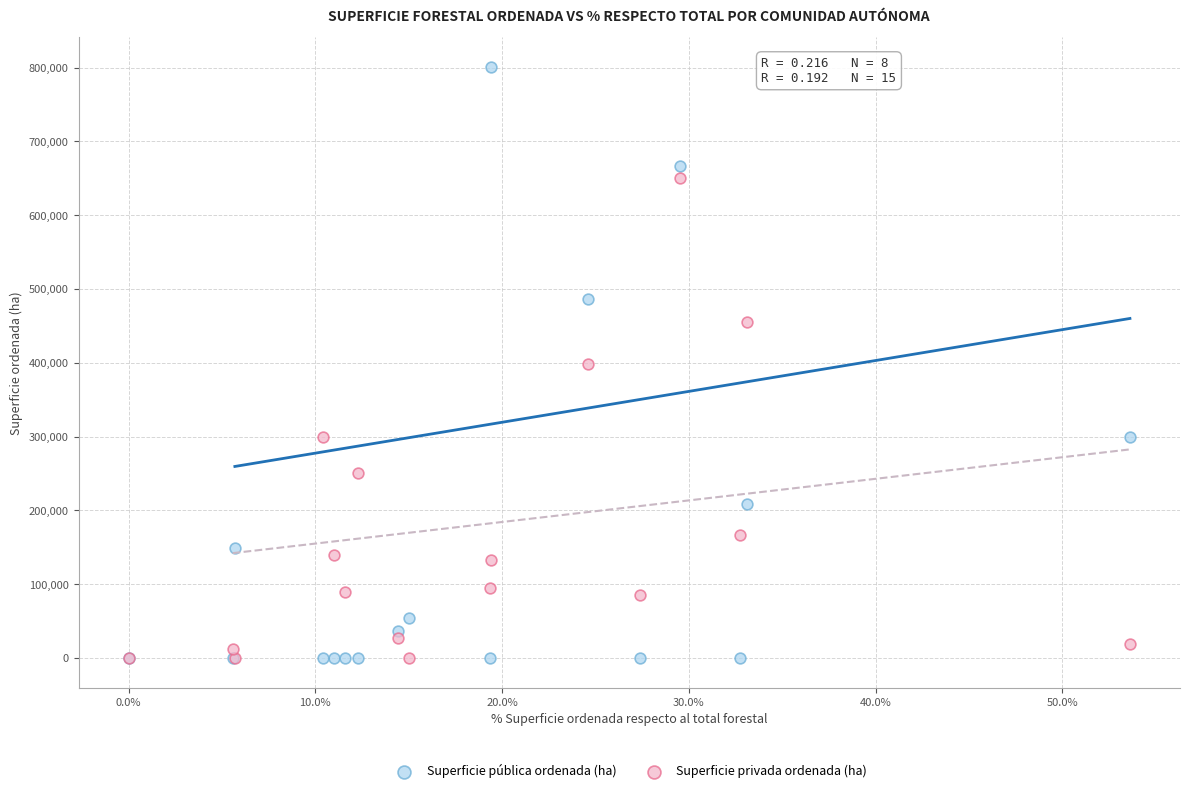

Which series has the largest Y range (max minus min)?

Superficie pública ordenada (ha)